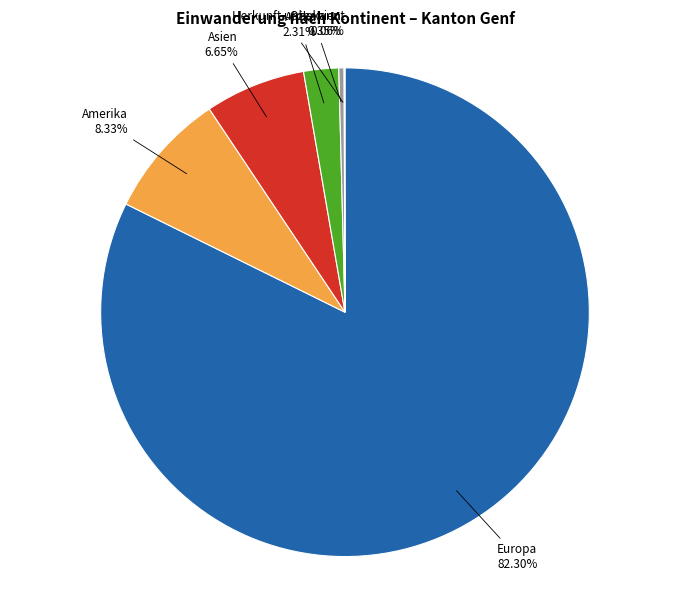

Is there any slice that represents more than half of the pie?

Yes